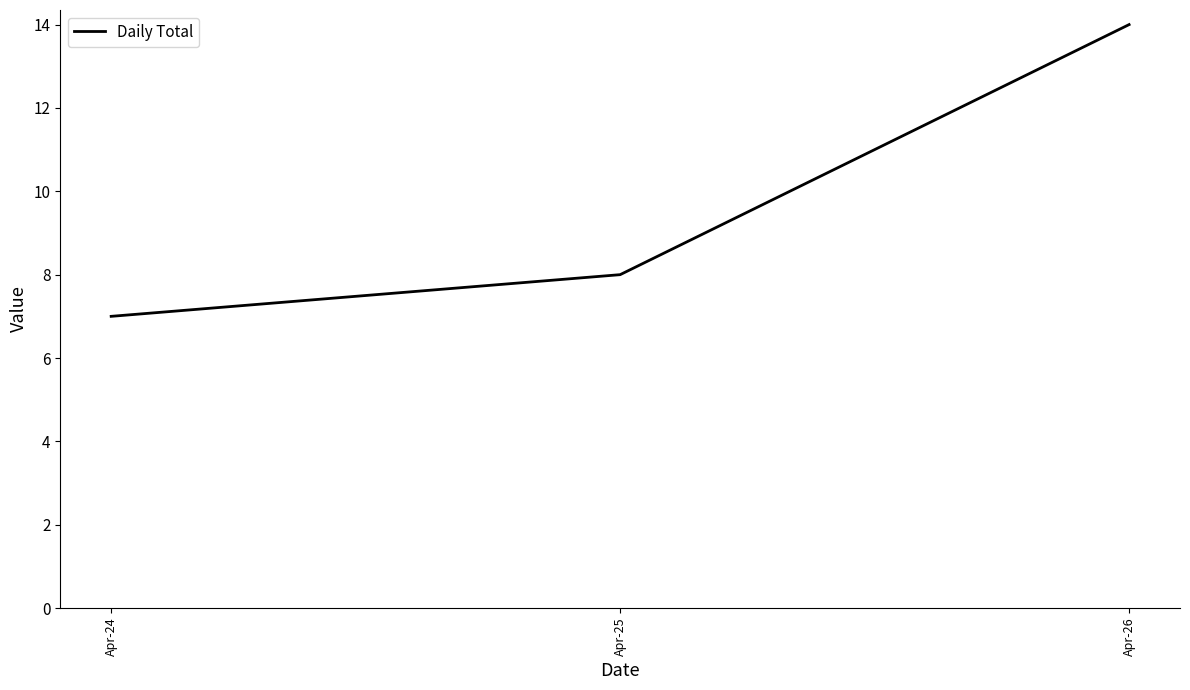

What is the sum of the values at Apr-25 and Apr-24?

15